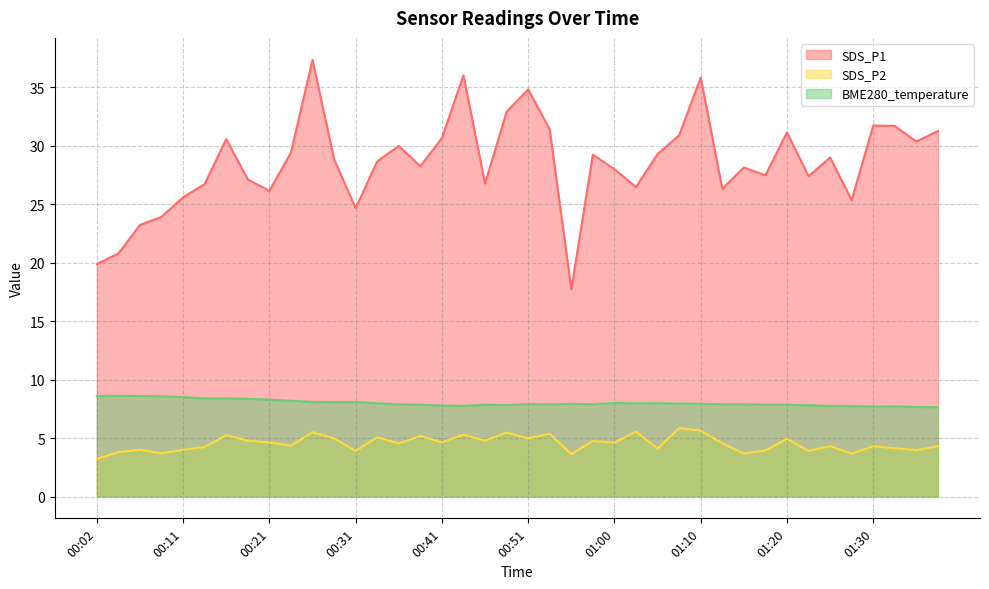

Does the chart have visible grid lines?

Yes